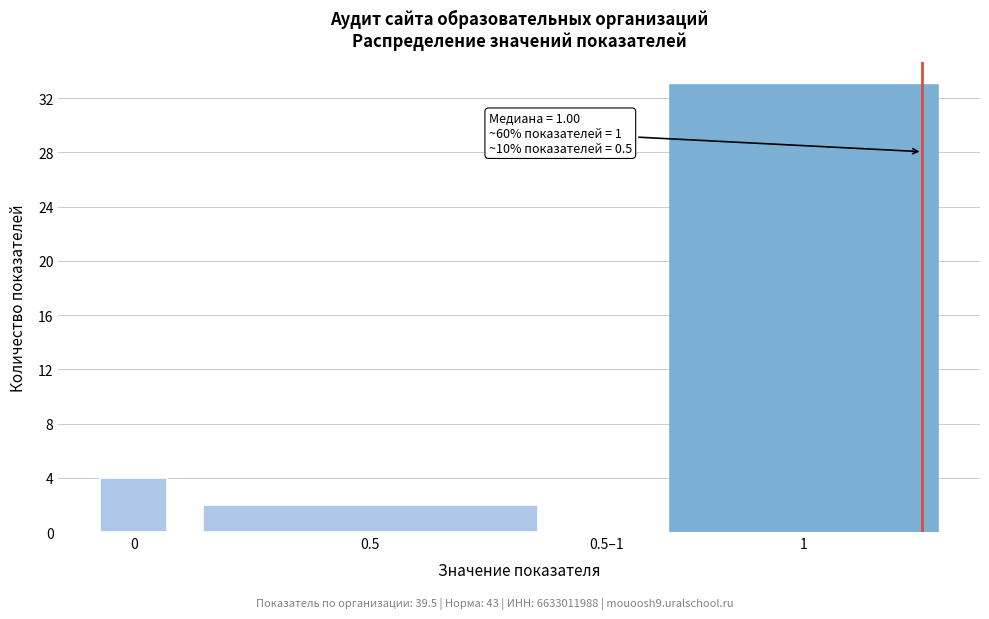

Reading left to right, list all the values displayed in this chart.

0=4	0.5=2	0.5–1=0	1=33